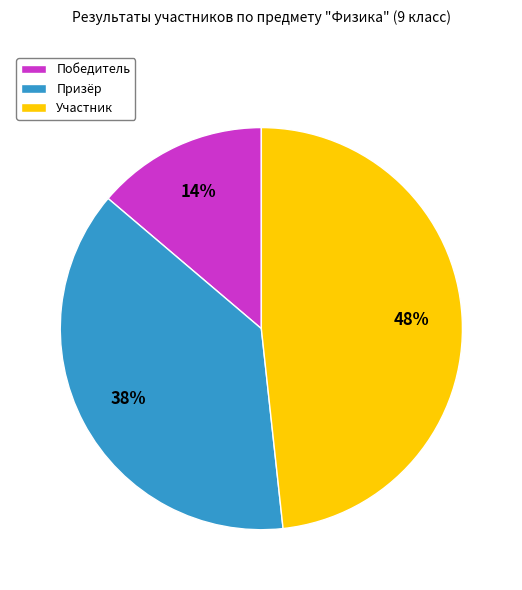

The Победитель slice represents 14% of the pie. True or false?

True